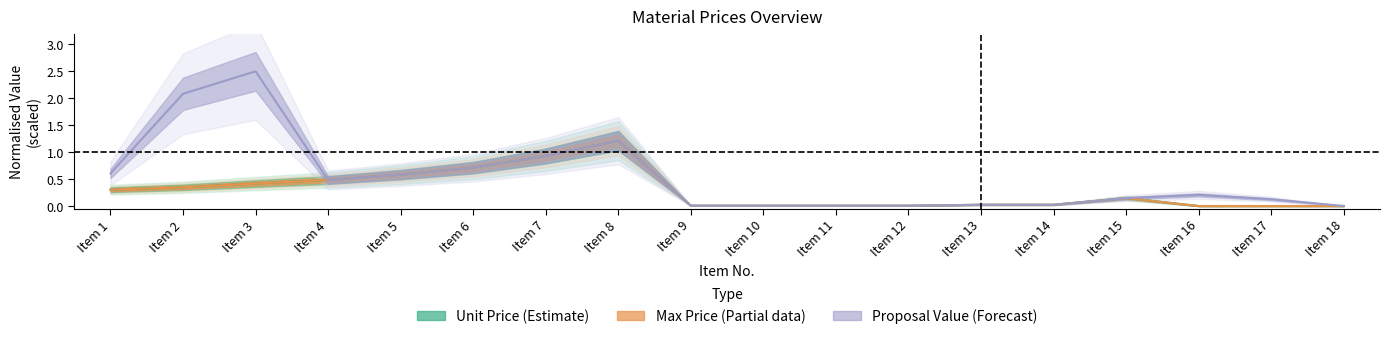

At Item 7, list the series in order from smallest to largest.

Unit Price, Max Price, Proposal Value